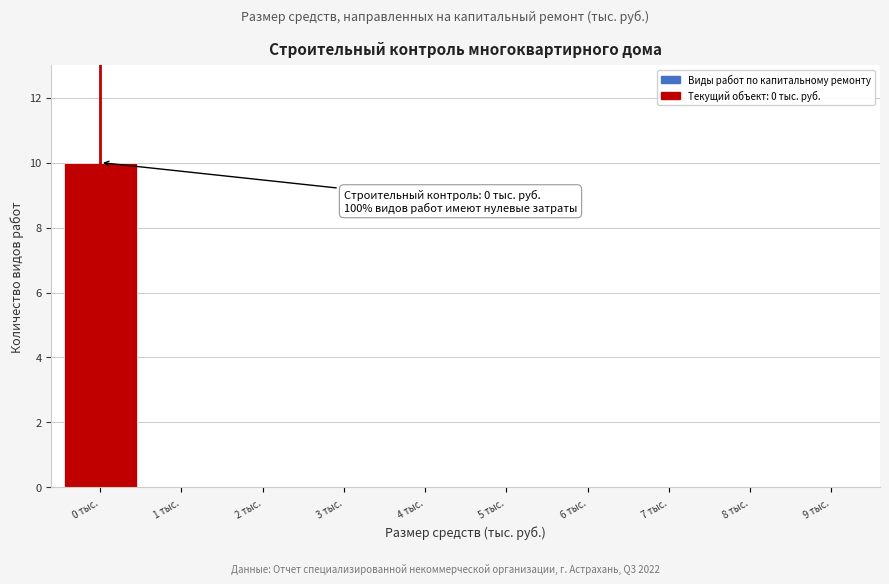

Reading left to right, list all the values displayed in this chart.

0 тыс.=10	1 тыс.=0	2 тыс.=0	3 тыс.=0	4 тыс.=0	5 тыс.=0	6 тыс.=0	7 тыс.=0	8 тыс.=0	9 тыс.=0